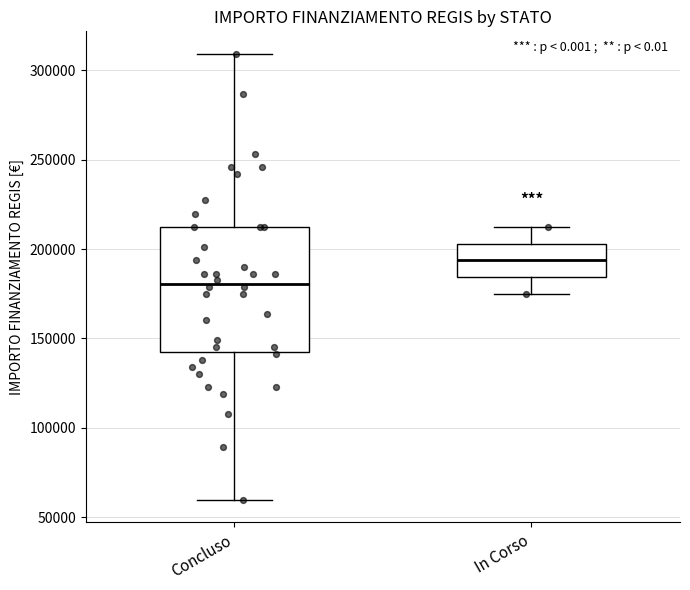

Reading left to right, transcribe this box plot: for each box, give where its median line is, the range the box spans, and where its two whiskers end, as read against the y-axis. The values are not printed on the chart, so give them approximately, as read against the axis.

Concluso: median 180000, box 145000 to 210000, whiskers 60000 to 310000
In Corso: median 195000, box 185000 to 205000, whiskers 175000 to 210000